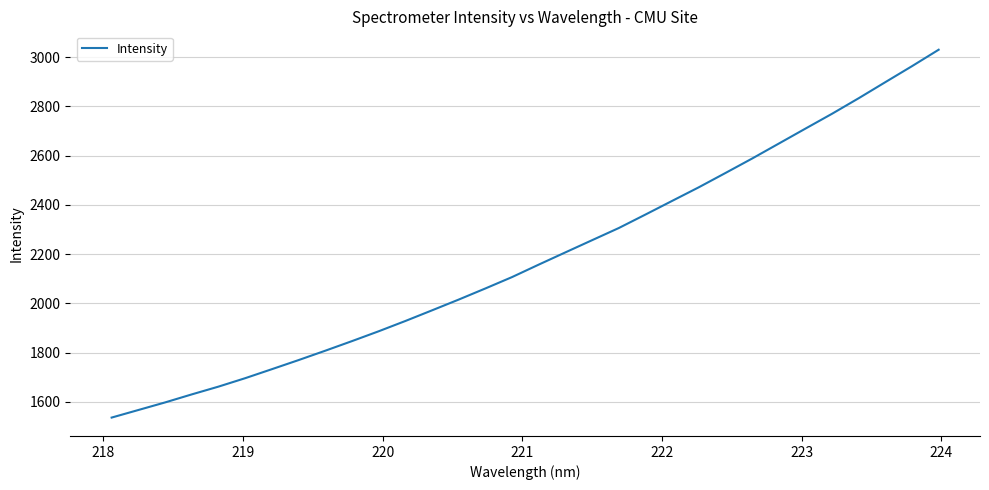

What is the minimum value shown in the chart?

1536.2